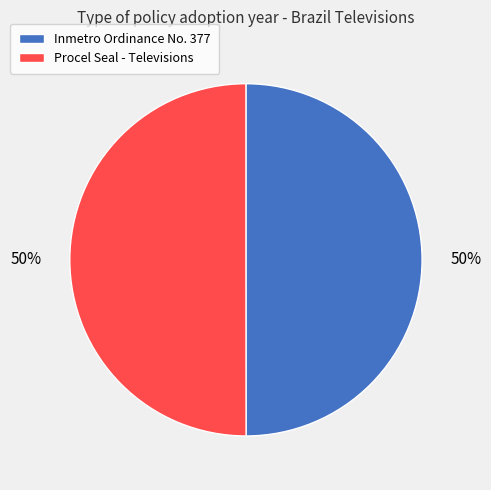

Is it true that Procel Seal - Televisions is 50% of the pie?

True